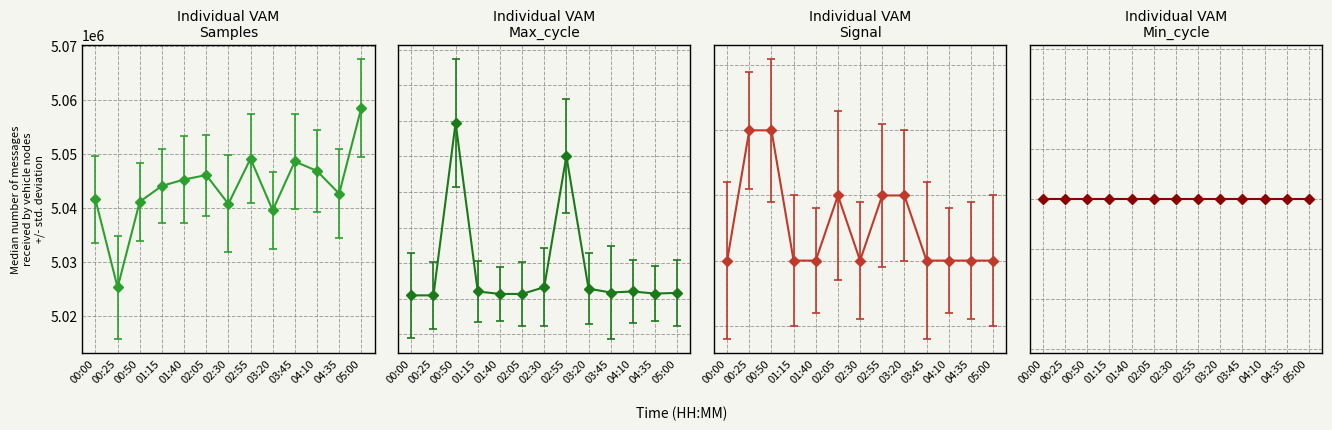

What is the difference between the maximum and minimum values in the Signal series?

2